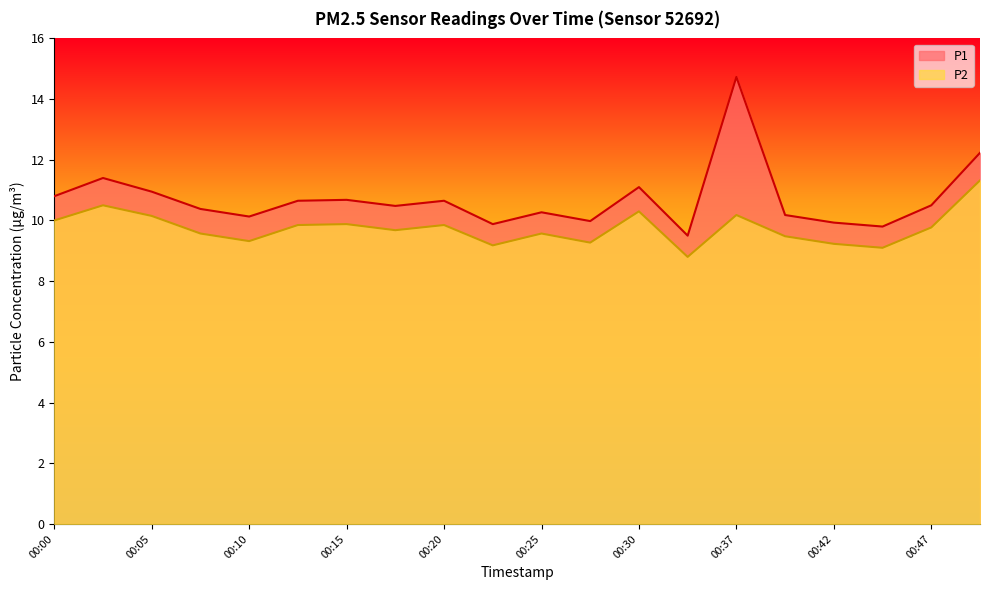

Does the chart have visible grid lines?

No